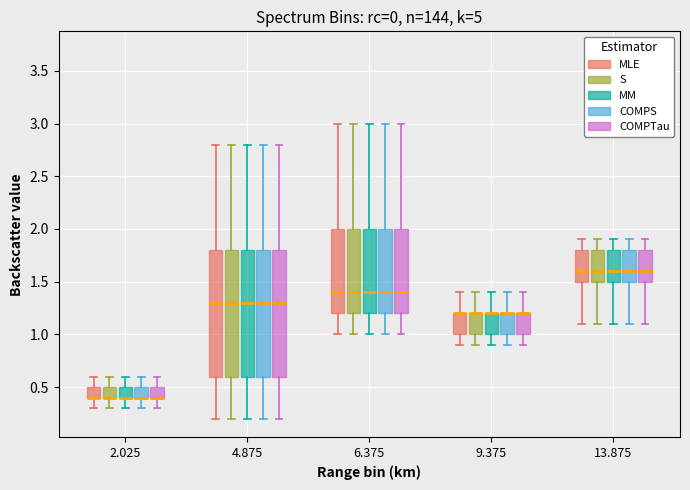

Reading left to right, transcribe this box plot: for each box, give where its median line is, the range the box spans, and where its two whiskers end, as read against the y-axis. The values are not printed on the chart, so give them approximately, as read against the axis.

2.025 (MLE): median 0.4 (drawn on the box's lower edge), box 0.4 to 0.5, whiskers 0.3 to 0.6
2.025 (S): median 0.4 (drawn on the box's lower edge), box 0.4 to 0.5, whiskers 0.3 to 0.6
2.025 (MM): median 0.4 (drawn on the box's lower edge), box 0.4 to 0.5, whiskers 0.3 to 0.6
2.025 (COMPS): median 0.4 (drawn on the box's lower edge), box 0.4 to 0.5, whiskers 0.3 to 0.6
2.025 (COMPTau): median 0.4 (drawn on the box's lower edge), box 0.4 to 0.5, whiskers 0.3 to 0.6
4.875 (MLE): median 1.3, box 0.6 to 1.8, whiskers 0.2 to 2.8
4.875 (S): median 1.3, box 0.6 to 1.8, whiskers 0.2 to 2.8
4.875 (MM): median 1.3, box 0.6 to 1.8, whiskers 0.2 to 2.8
4.875 (COMPS): median 1.3, box 0.6 to 1.8, whiskers 0.2 to 2.8
4.875 (COMPTau): median 1.3, box 0.6 to 1.8, whiskers 0.2 to 2.8
6.375 (MLE): median 1.4, box 1.2 to 2.0, whiskers 1.0 to 3.0
6.375 (S): median 1.4, box 1.2 to 2.0, whiskers 1.0 to 3.0
6.375 (MM): median 1.4, box 1.2 to 2.0, whiskers 1.0 to 3.0
6.375 (COMPS): median 1.4, box 1.2 to 2.0, whiskers 1.0 to 3.0
6.375 (COMPTau): median 1.4, box 1.2 to 2.0, whiskers 1.0 to 3.0
9.375 (MLE): median 1.2 (drawn on the box's upper edge), box 1.0 to 1.2, whiskers 0.9 to 1.4
9.375 (S): median 1.2 (drawn on the box's upper edge), box 1.0 to 1.2, whiskers 0.9 to 1.4
9.375 (MM): median 1.2 (drawn on the box's upper edge), box 1.0 to 1.2, whiskers 0.9 to 1.4
9.375 (COMPS): median 1.2 (drawn on the box's upper edge), box 1.0 to 1.2, whiskers 0.9 to 1.4
9.375 (COMPTau): median 1.2 (drawn on the box's upper edge), box 1.0 to 1.2, whiskers 0.9 to 1.4
13.875 (MLE): median 1.6, box 1.5 to 1.8, whiskers 1.1 to 1.9
13.875 (S): median 1.6, box 1.5 to 1.8, whiskers 1.1 to 1.9
13.875 (MM): median 1.6, box 1.5 to 1.8, whiskers 1.1 to 1.9
13.875 (COMPS): median 1.6, box 1.5 to 1.8, whiskers 1.1 to 1.9
13.875 (COMPTau): median 1.6, box 1.5 to 1.8, whiskers 1.1 to 1.9